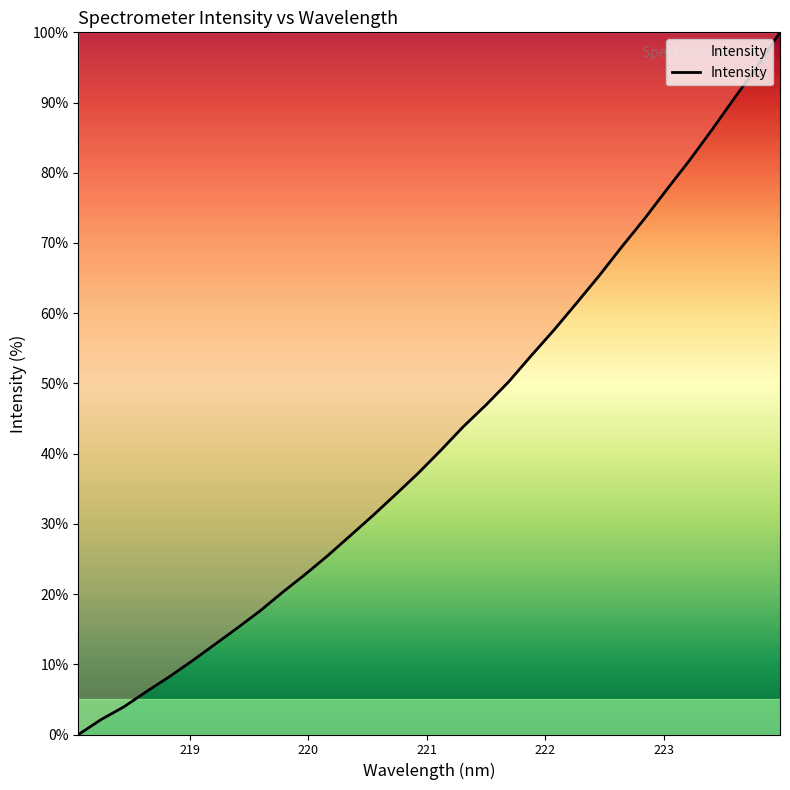

What is the difference between the maximum and minimum values?

100.0